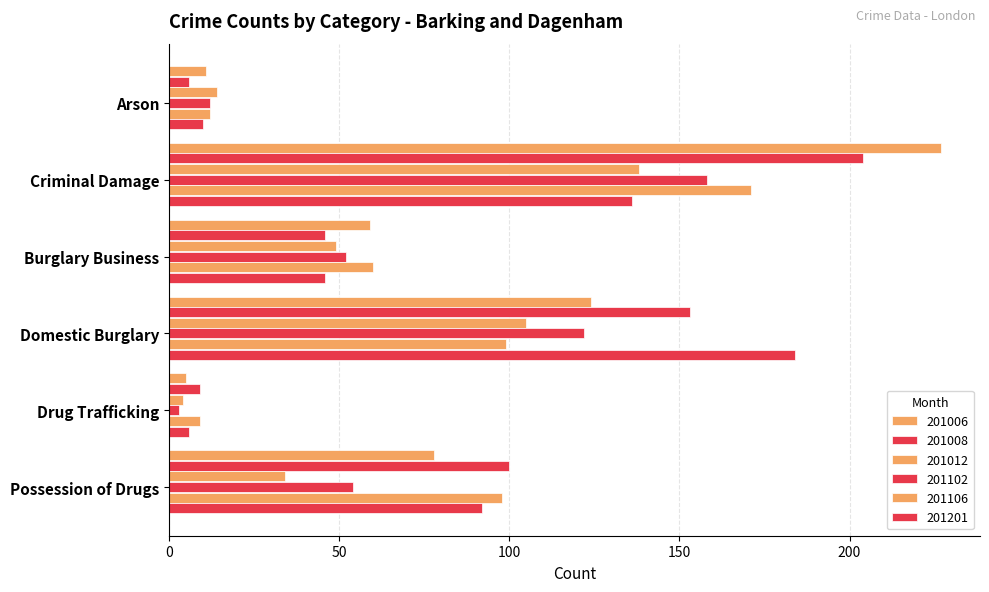

What is the difference between the maximum and minimum values in the 201102 series?

155